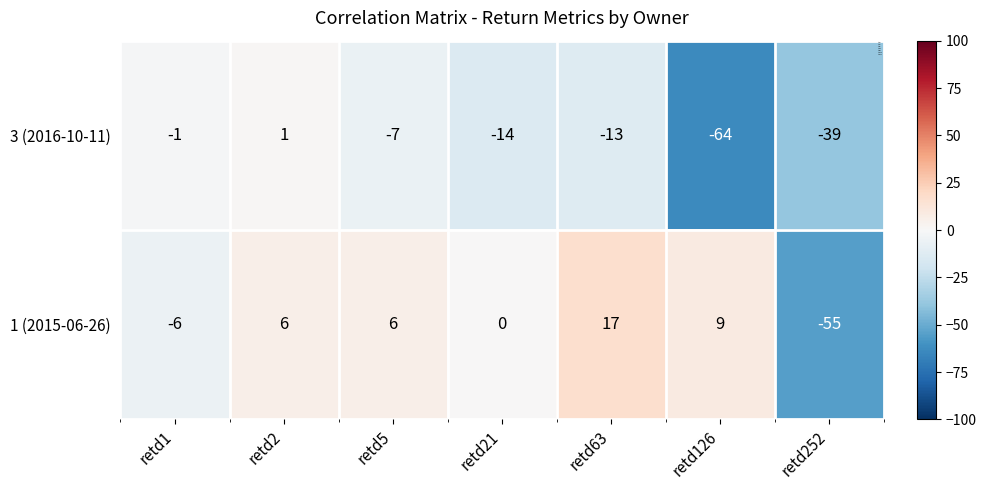

Rank the series by their average value, from lowest to highest.

3 (2016-10-11), 1 (2015-06-26)